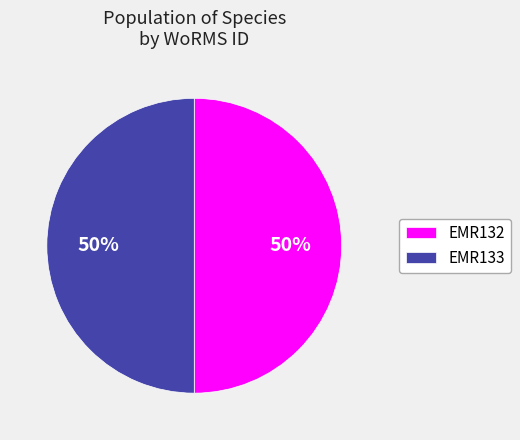

How many segments does this pie chart have?

2